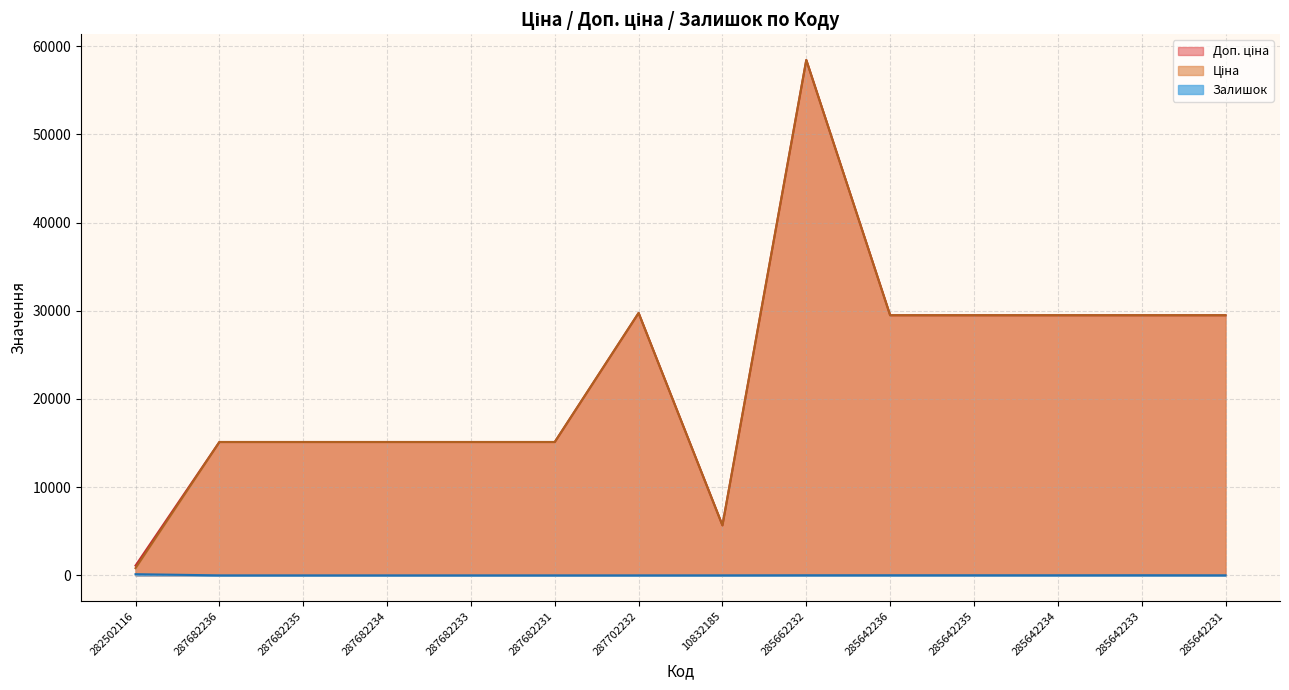

At which label is Залишок closest to 67?

285642233